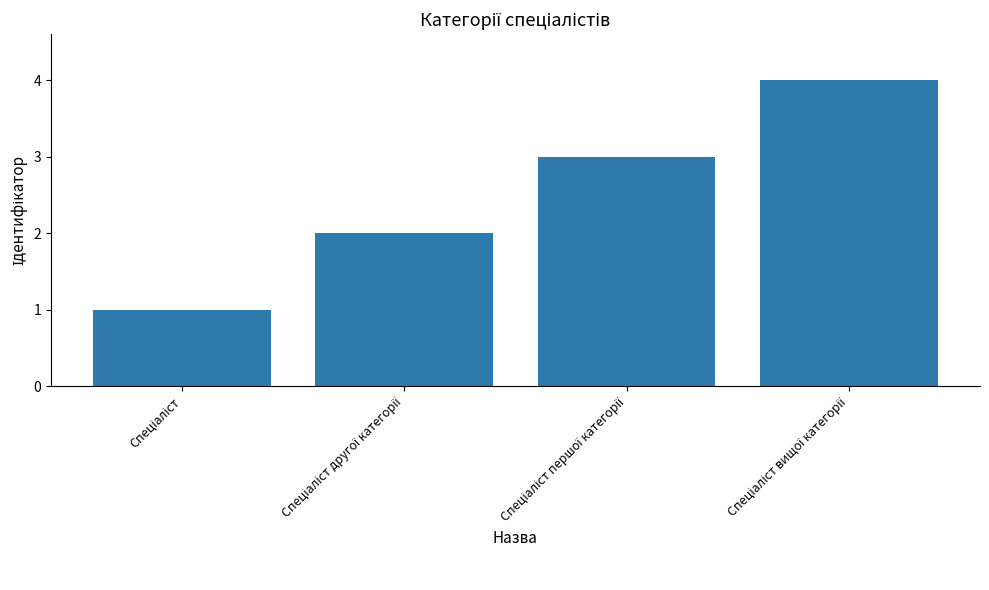

What is the sum of all values?

10